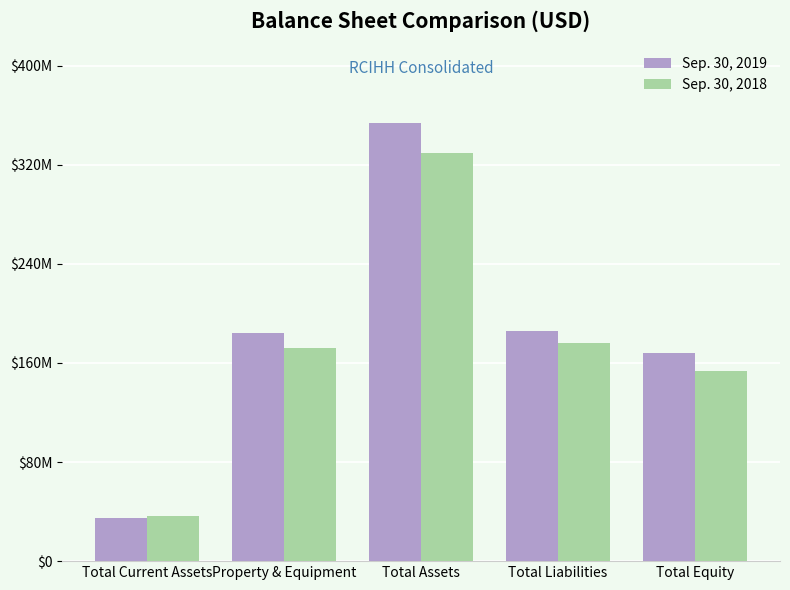

What is the maximum value shown in the chart?

353637000